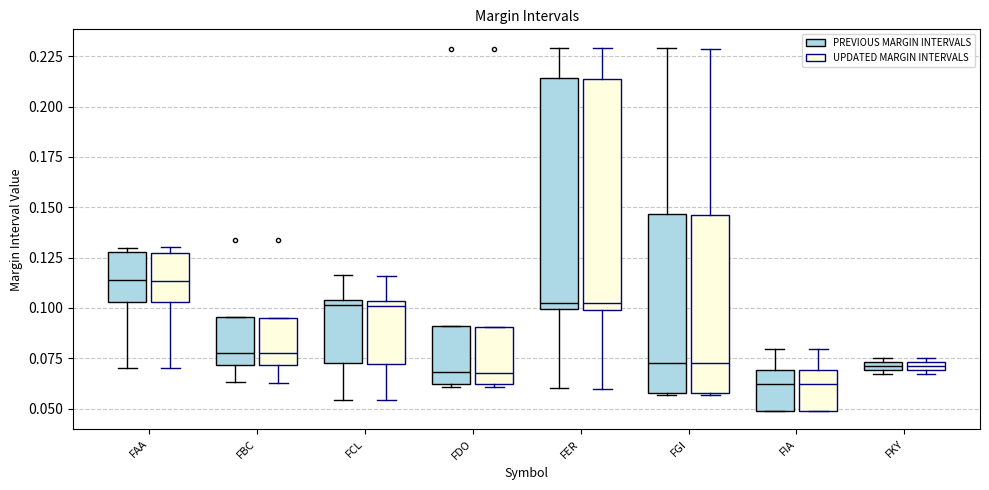

Where is the lower edge of the box for FBC (UPDATED MARGIN INTERVALS) on the y-axis? The values are not printed on the chart, so give them approximately, as read against the axis.

0.070